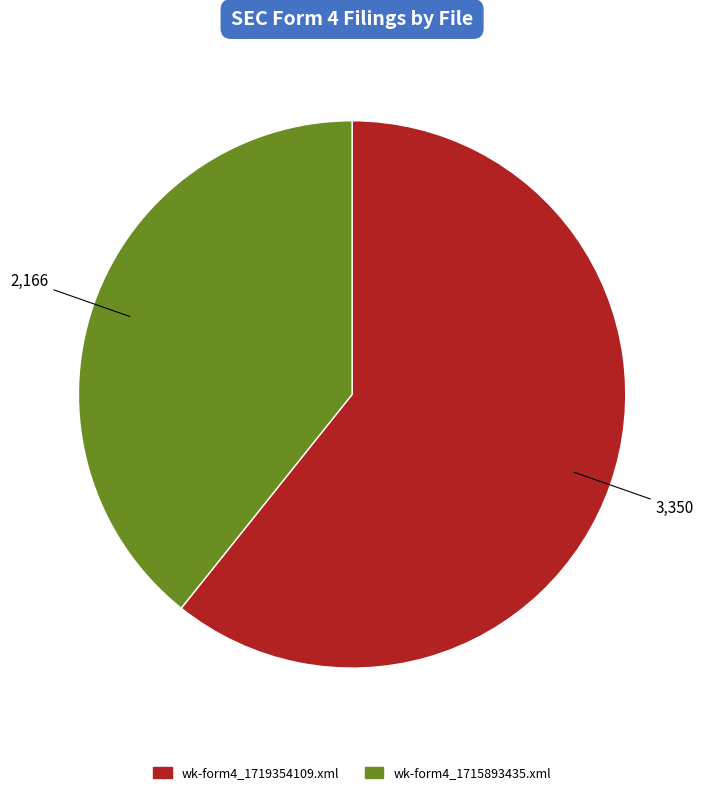

How many slices are in this pie chart?

2